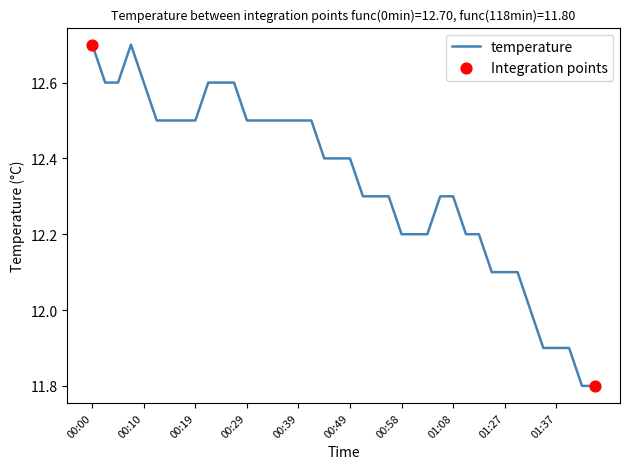

What is the minimum value shown in the chart?

11.8